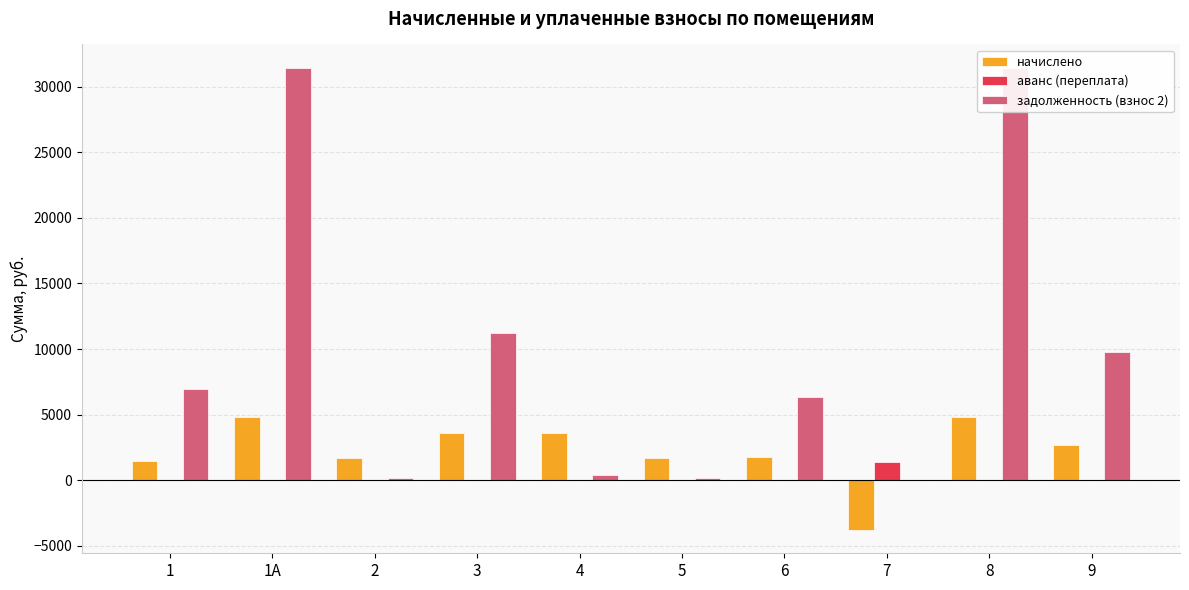

How many categories are shown in the chart?

10